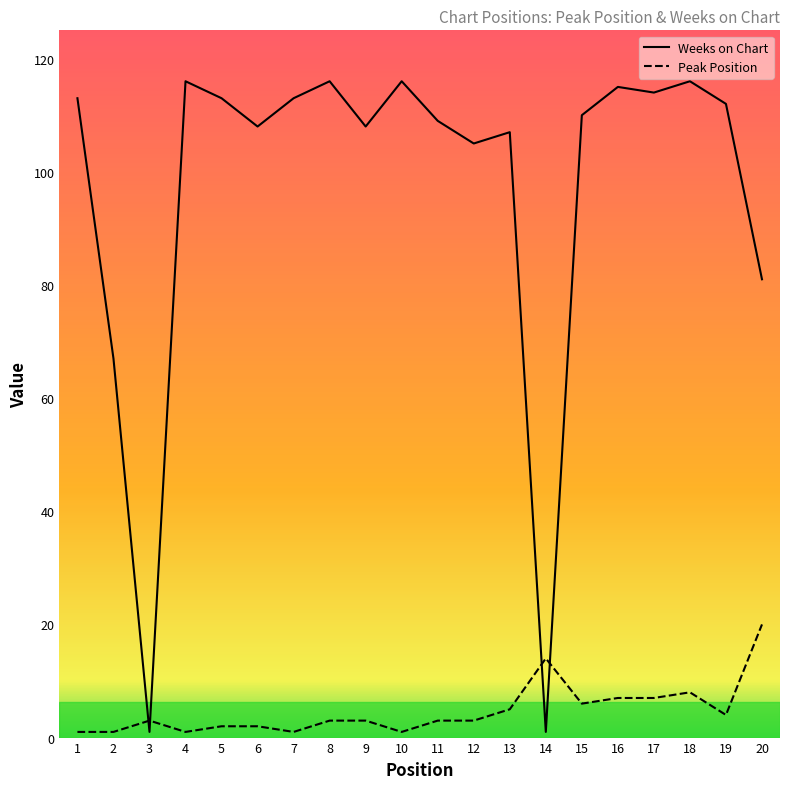

Rank the series by their maximum value, from lowest to highest.

Peak Position, Weeks on Chart